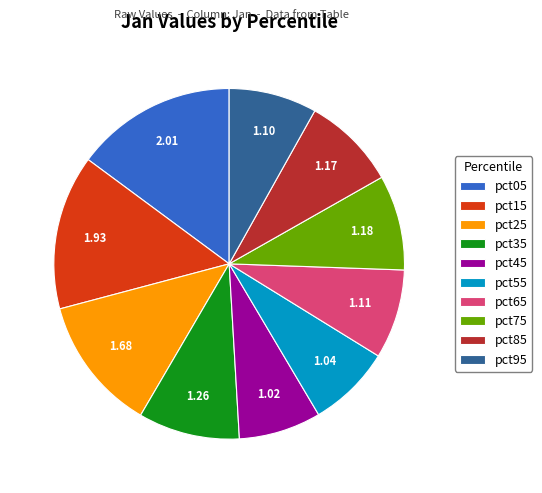

How many slices are in this pie chart?

10